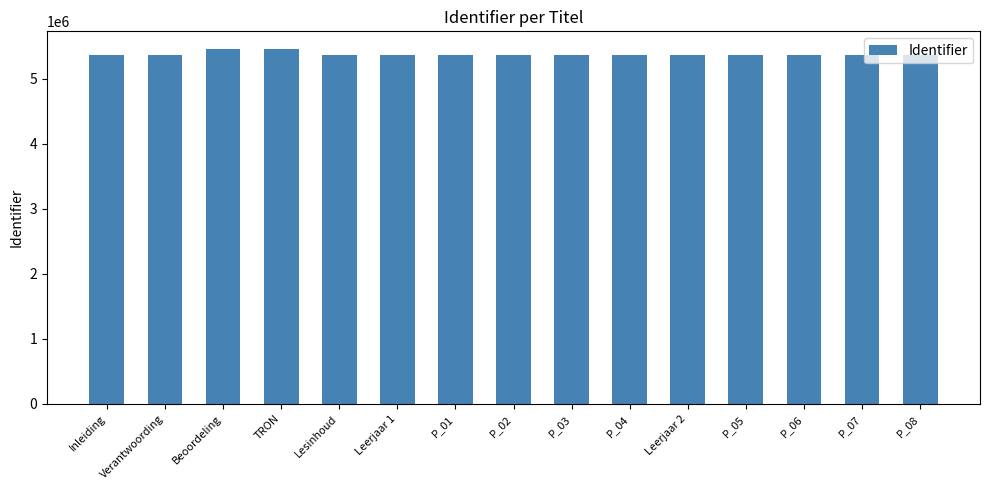

What is the change in value from Leerjaar 1 to P_03?

-15